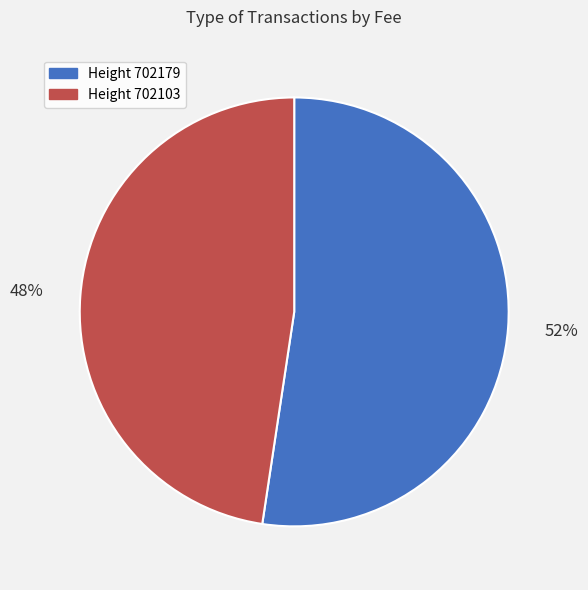

Is there a majority slice in this chart?

Yes